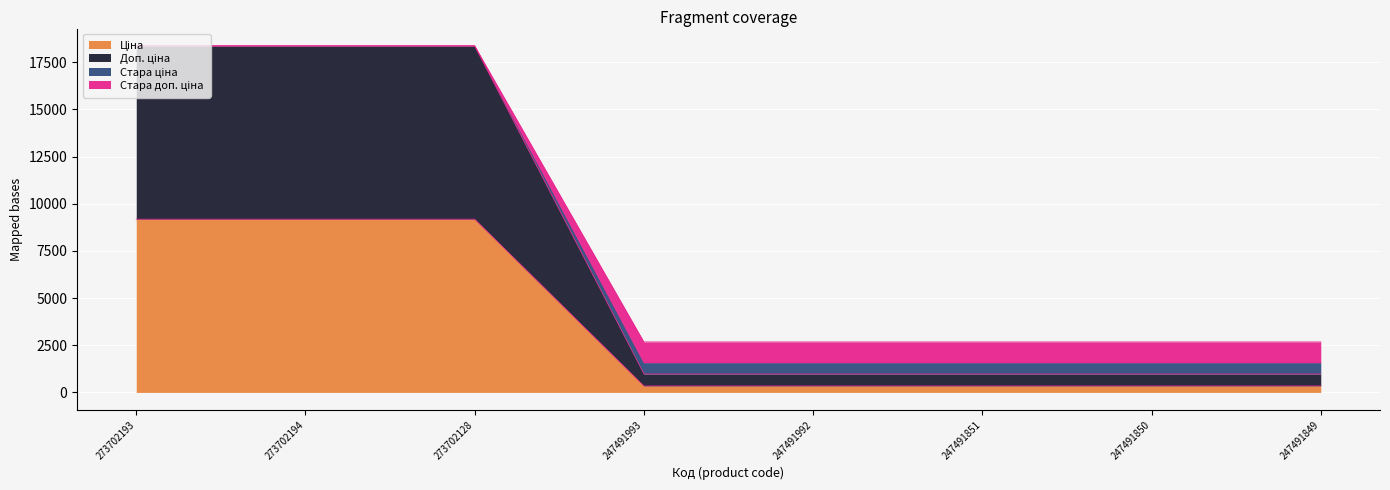

True or false: Стара ціна and Доп. ціна intersect in this chart.

False